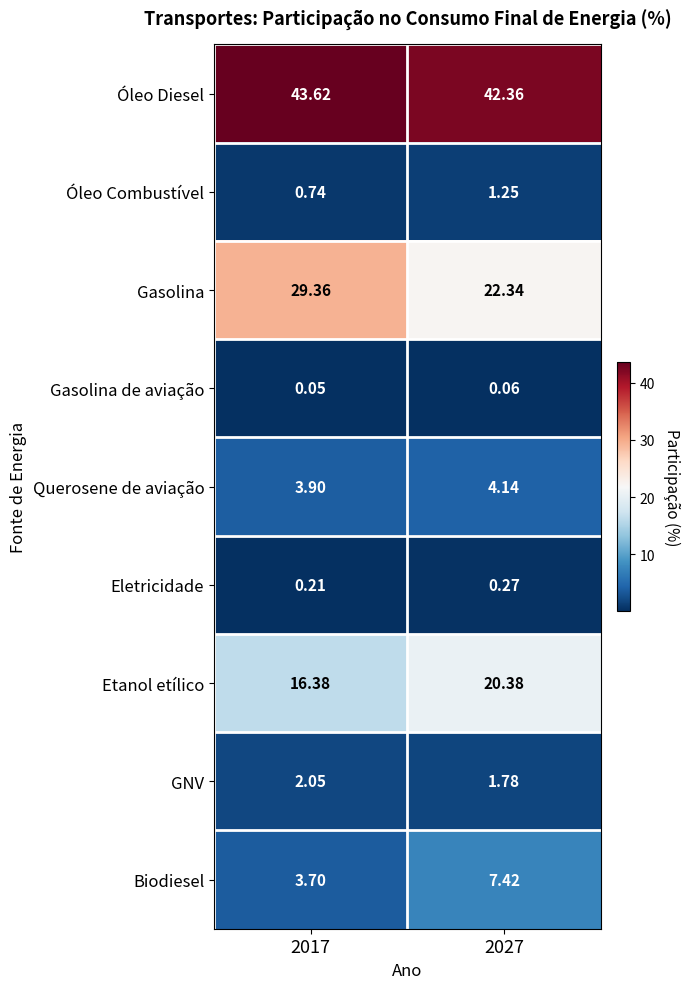

Is the value of GNV at 2027 greater than the value of Etanol etílico at 2027?

No